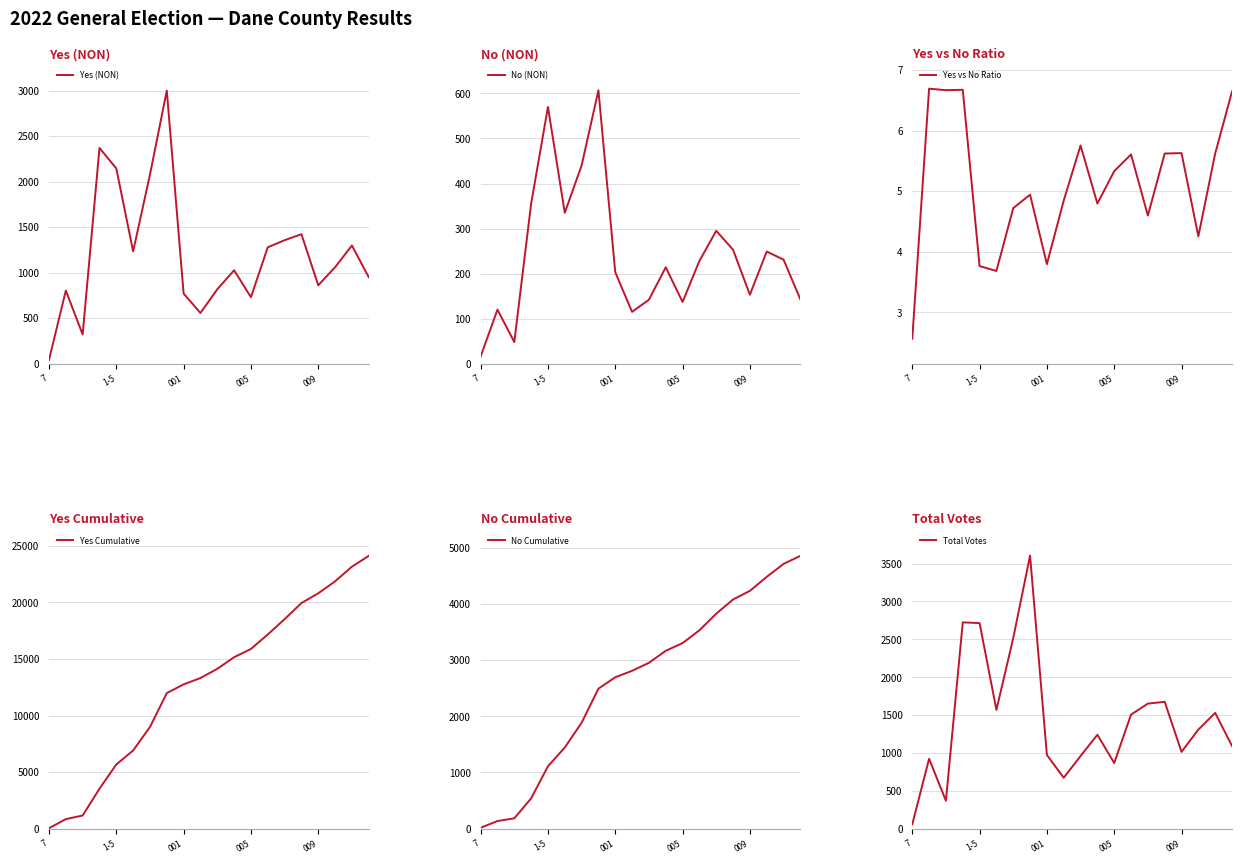

How many categories are shown in the chart?

20